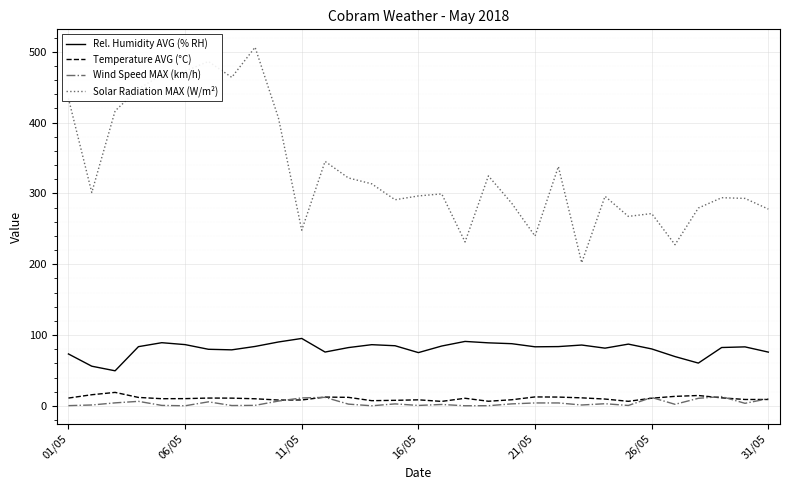

Does the chart have visible grid lines?

Yes